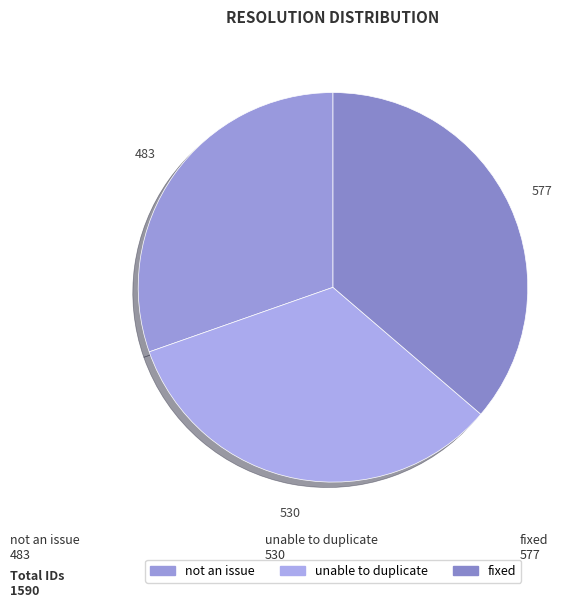

What is the total percentage of not an issue and fixed?

66.7%